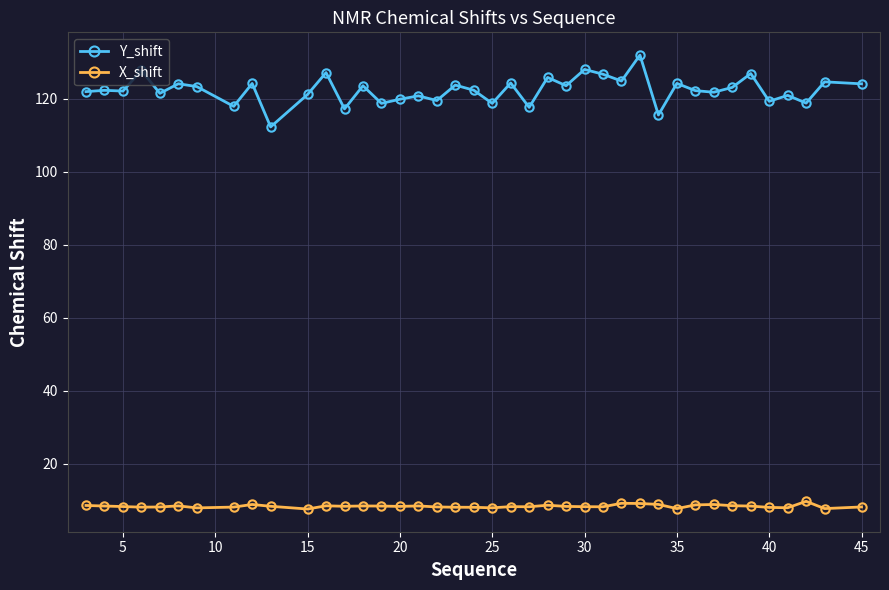

True or false: Y_shift and X_shift cross at least once.

False